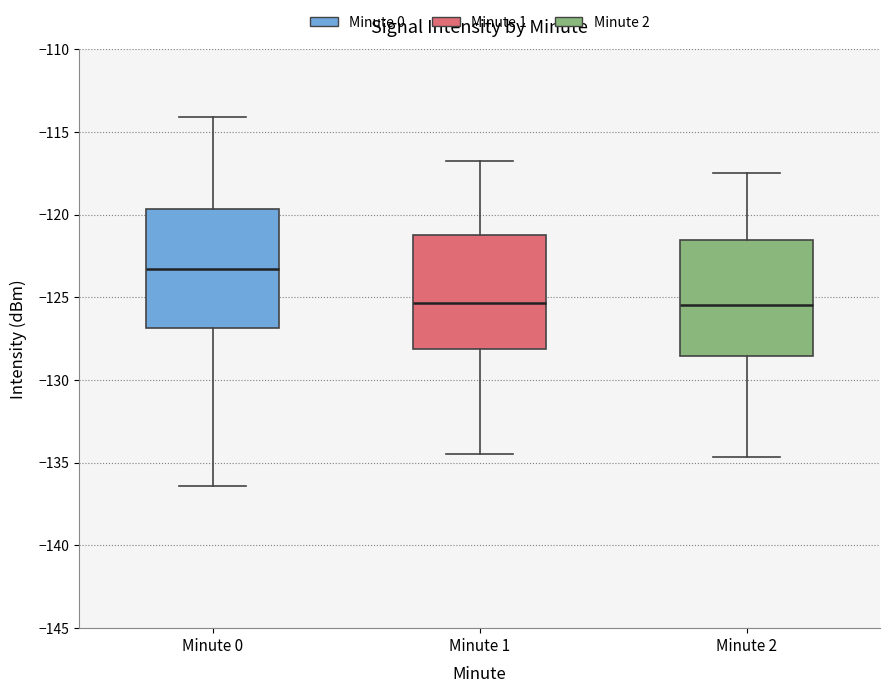

Reading left to right, read every box against the y-axis: the position of its median line, the range the box covers, and the ends of its whiskers. The values are not printed on the chart, so give them approximately, as read against the axis.

Minute 0: median -123.5, box -127.0 to -119.5, whiskers -136.5 to -114.0
Minute 1: median -125.5, box -128.0 to -121.0, whiskers -134.5 to -116.5
Minute 2: median -125.5, box -128.5 to -121.5, whiskers -134.5 to -117.5